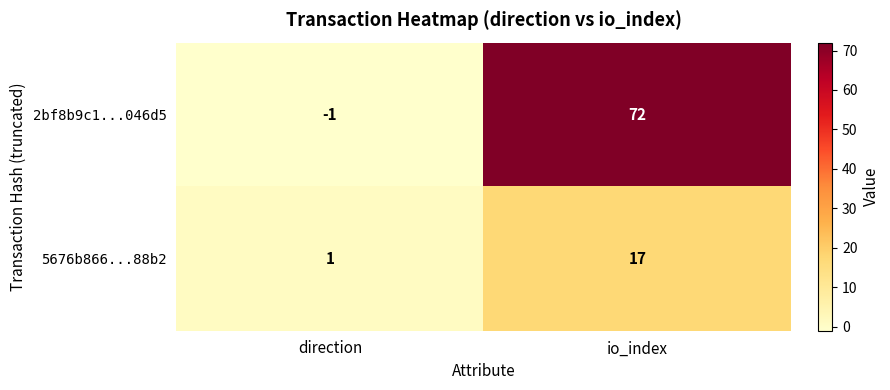

Reading left to right, transcribe all the data shown in this chart.

2bf8b9c1...046d5: -1	72
5676b866...88b2: 1	17